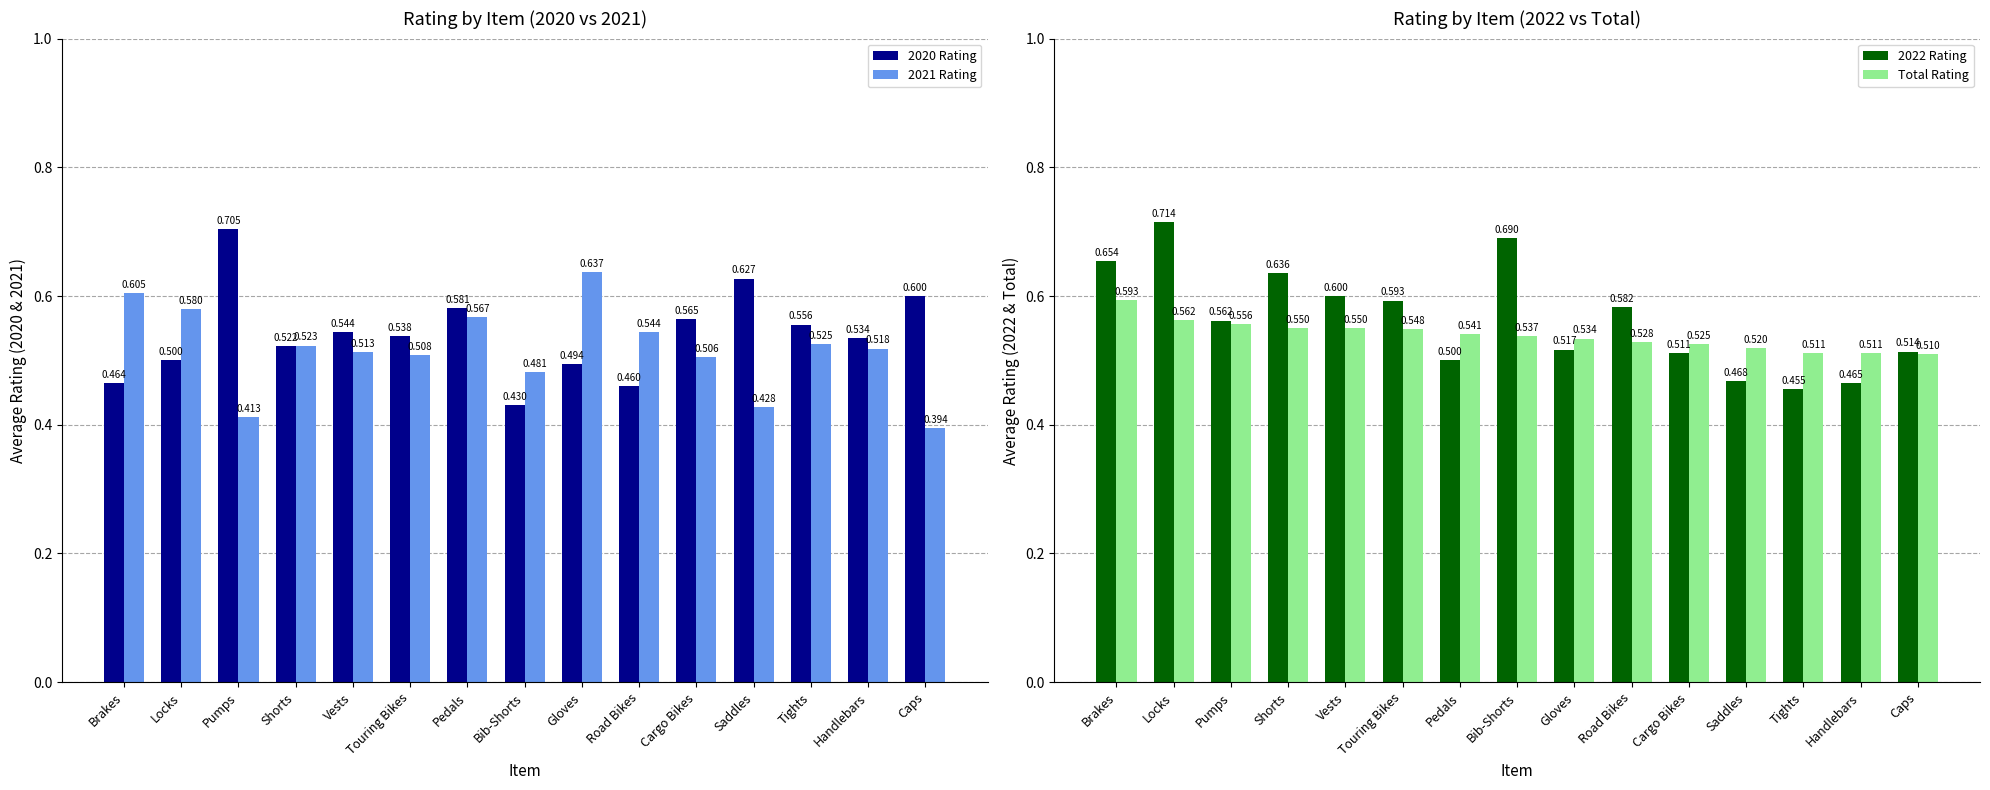

What is the label of the 14th bar from the right?

Locks